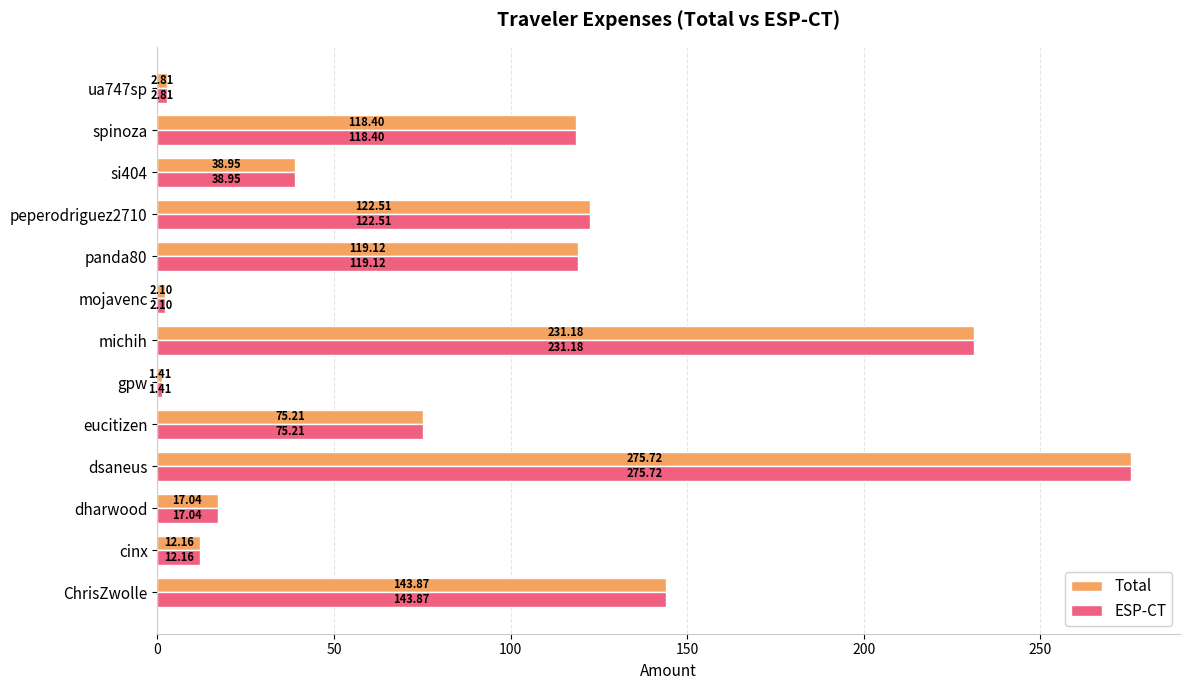

Rank the categories by ESP-CT value from highest to lowest.

dsaneus, michih, ChrisZwolle, peperodriguez2710, panda80, spinoza, eucitizen, si404, dharwood, cinx, ua747sp, mojavenc, gpw